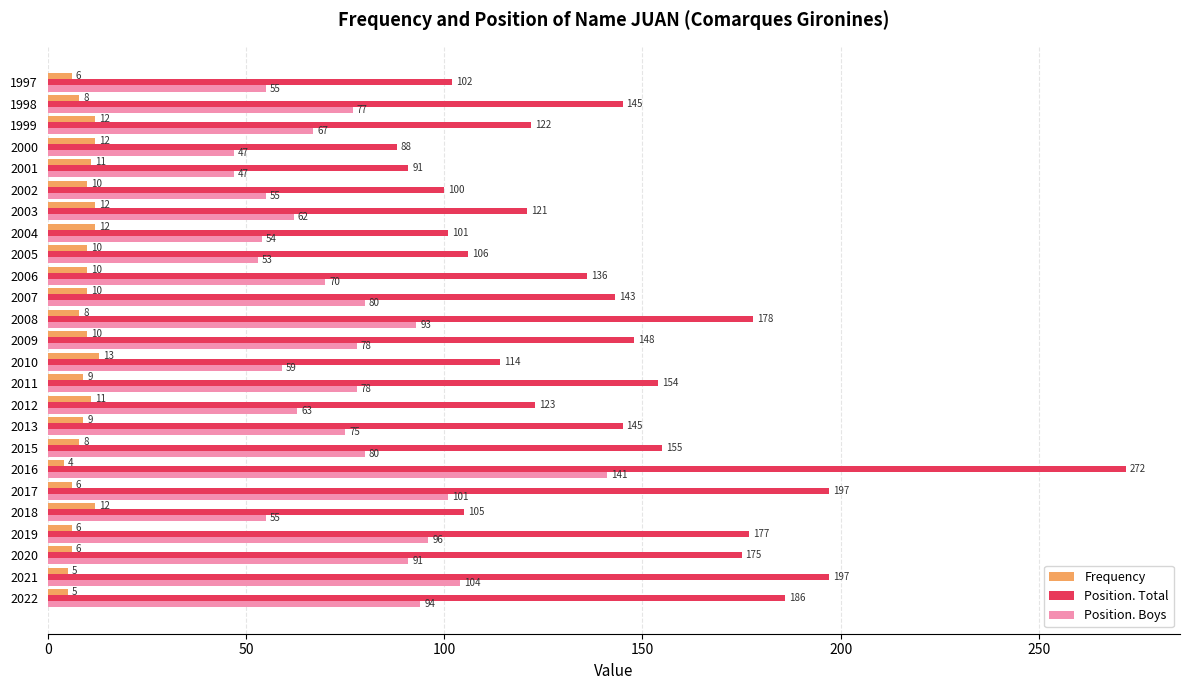

Is it true that Position. Total equals 138 at 2004?

False